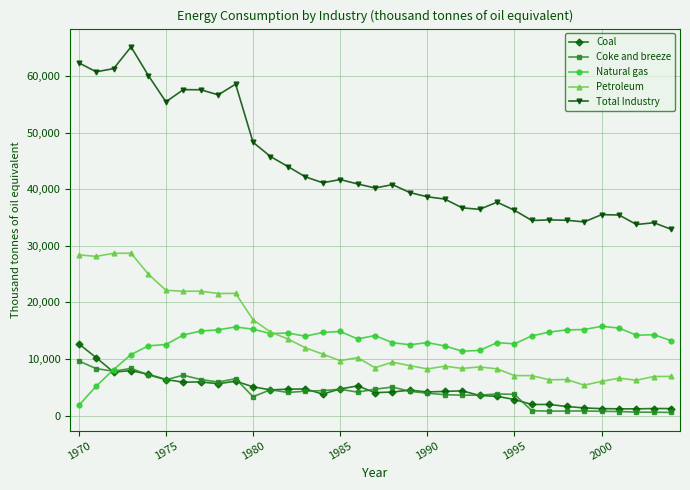

What is the lowest value of the Petroleum series?

5374.3